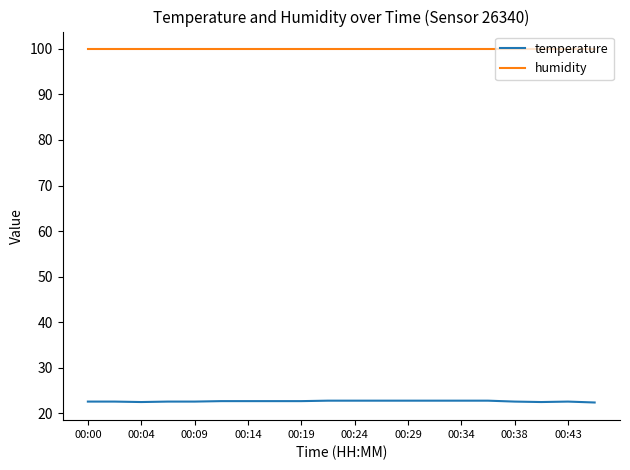

List the series in order of their peak value, highest first.

humidity, temperature